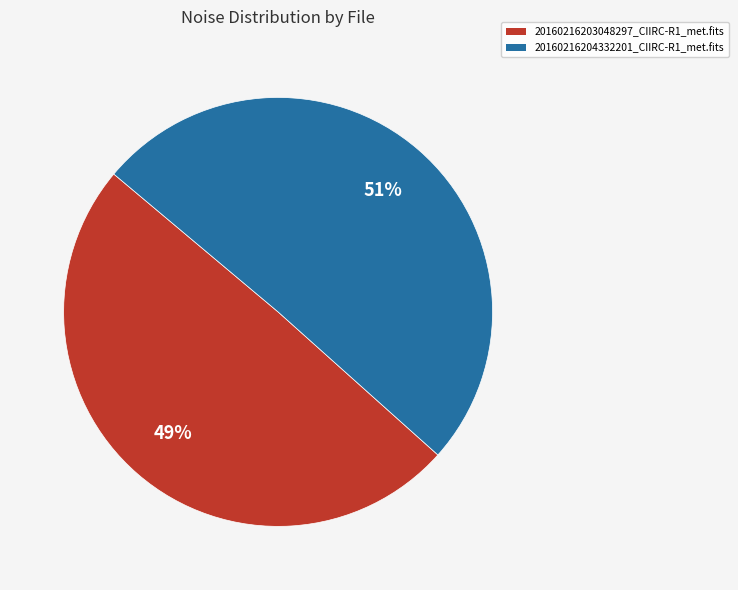

The 20160216203048297_CIIRC-R1_met.fits slice represents 49% of the pie. True or false?

True